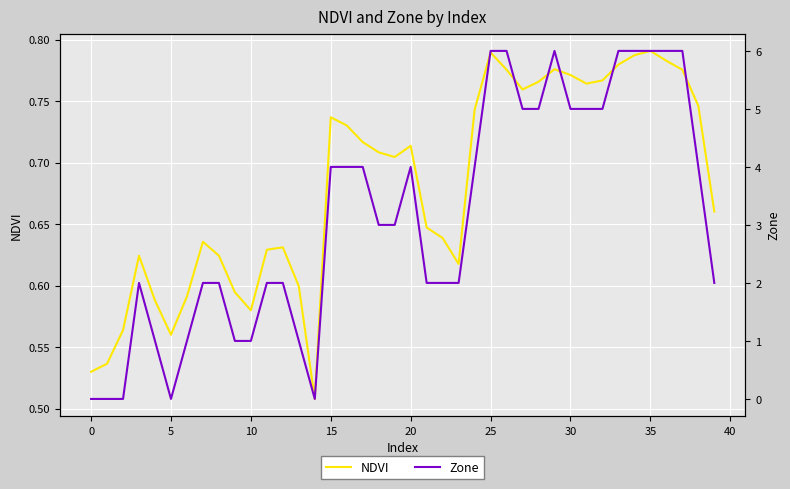

What is the difference between the second highest and minimum values in the Zone series?

6.0